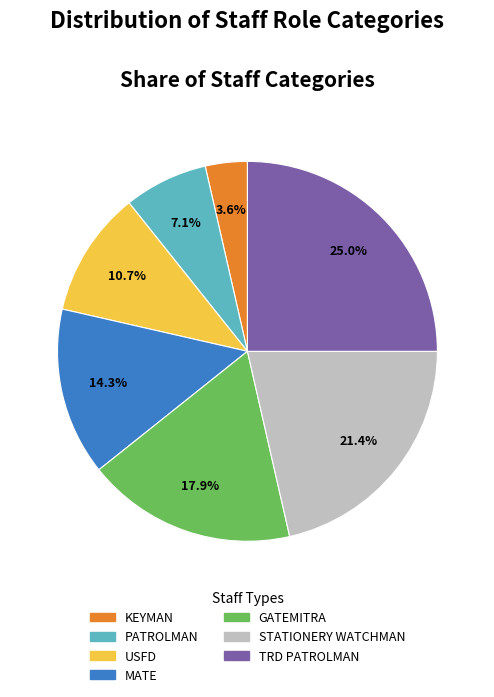

Is there a majority slice in this chart?

No